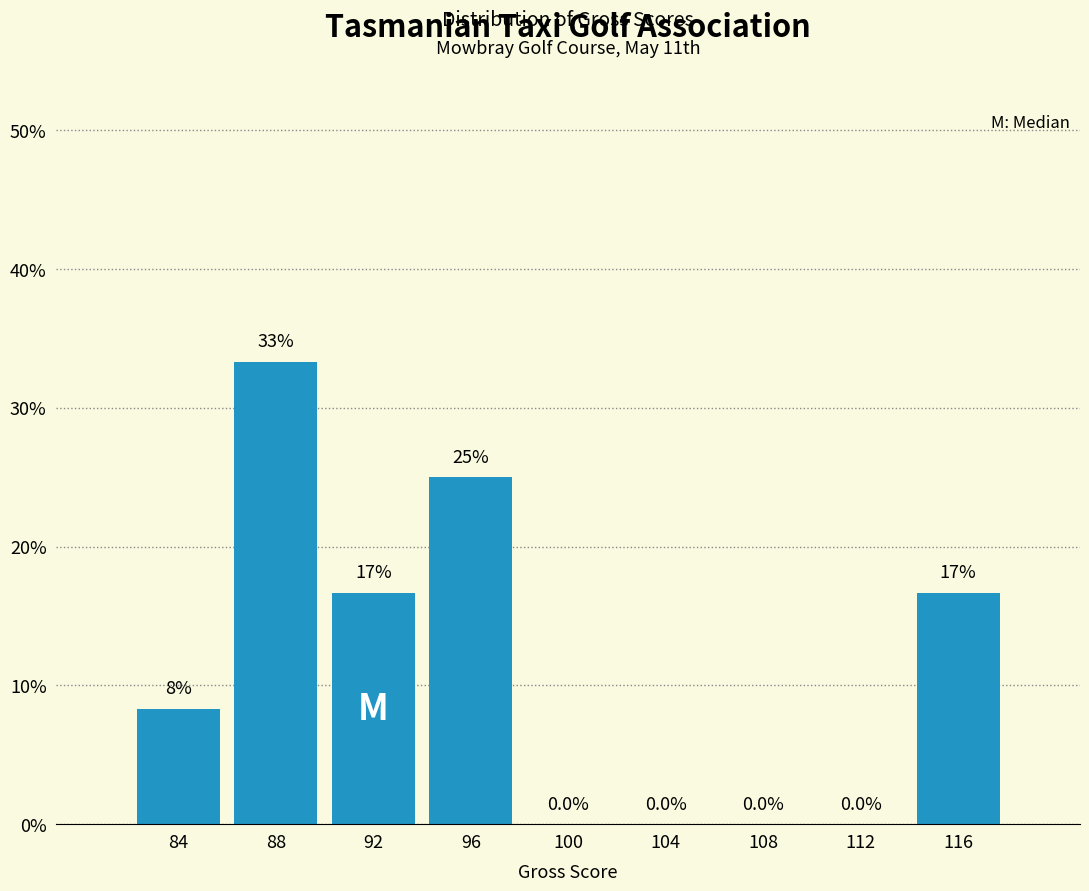

Reading right to left, what are all the values shown in this chart?

116=16.7	112=0.0	108=0.0	104=0.0	100=0.0	96=25.0	92=16.7	88=33.3	84=8.3